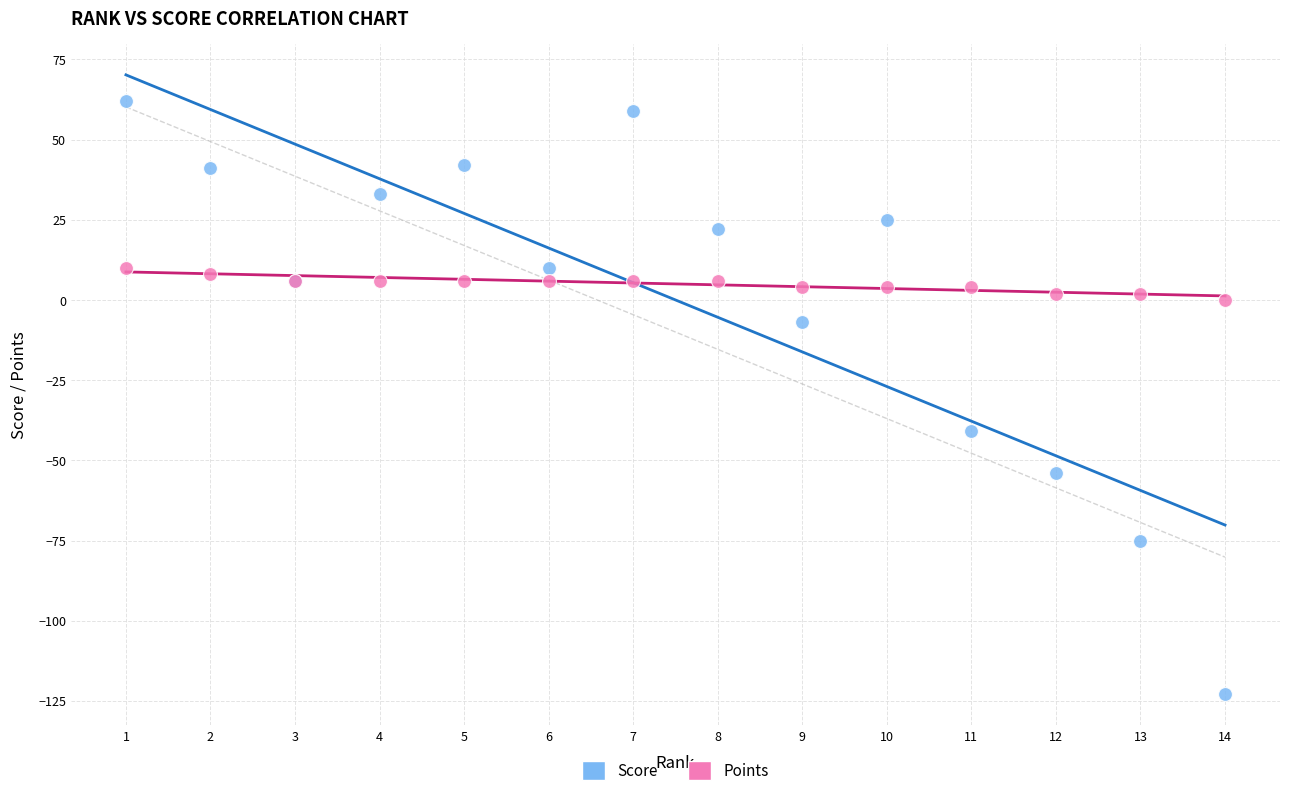

Which series reaches the minimum Y coordinate?

Score